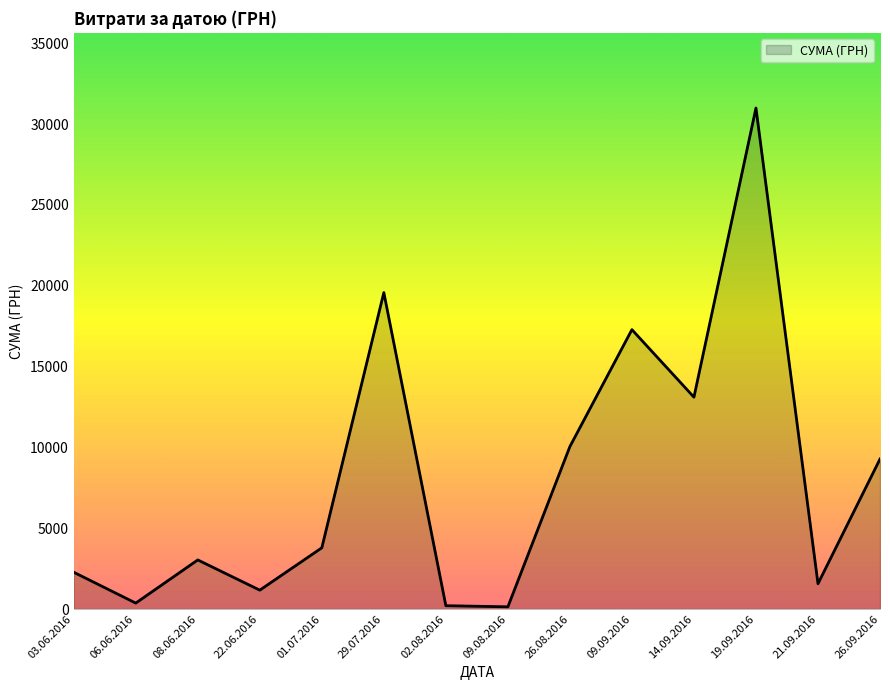

What is the difference between the values at 14.09.2016 and 03.06.2016?

10831.1